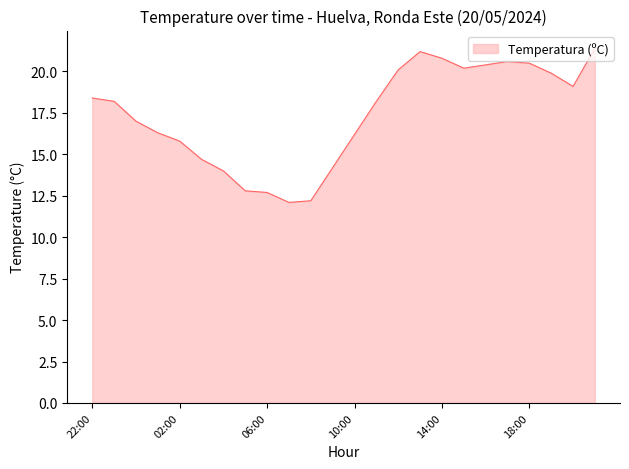

What is the smallest value displayed?

12.1